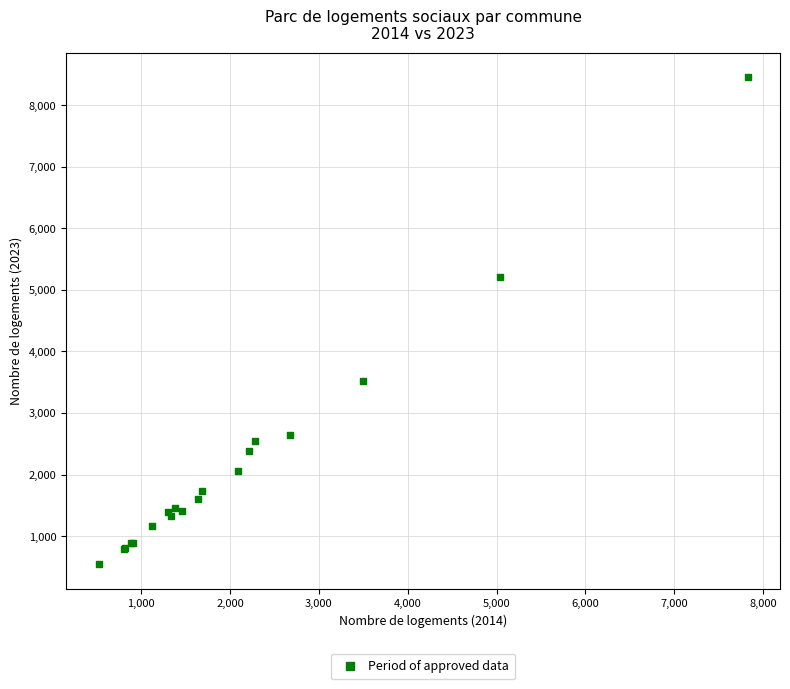

What Y value in the scatter plot is closest to 4496?

5202